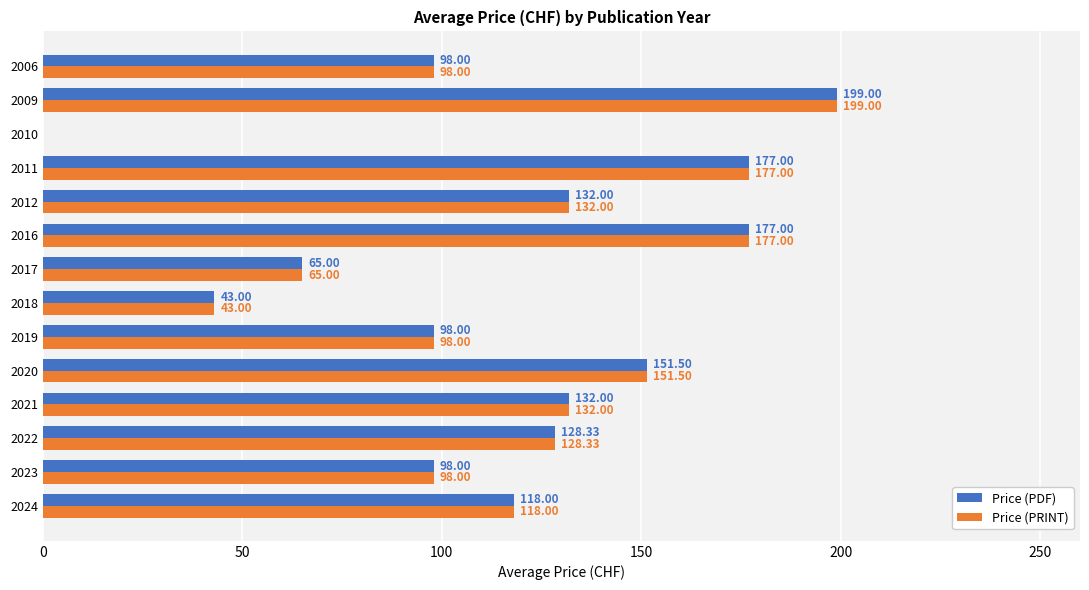

At which category is the sum across all series the highest?

2009